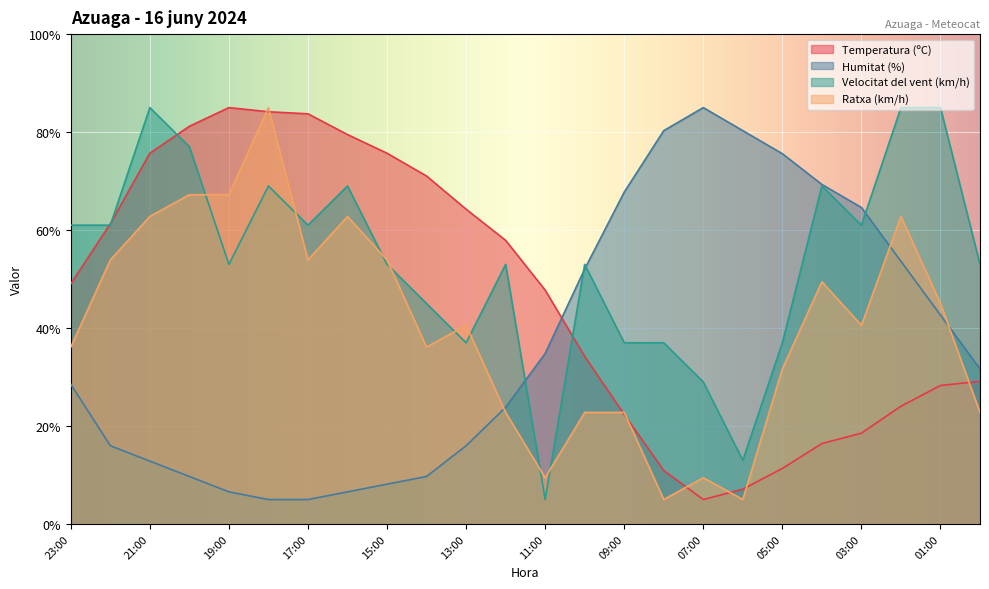

Which series has the largest total across all categories?

Velocitat del vent (km/h)